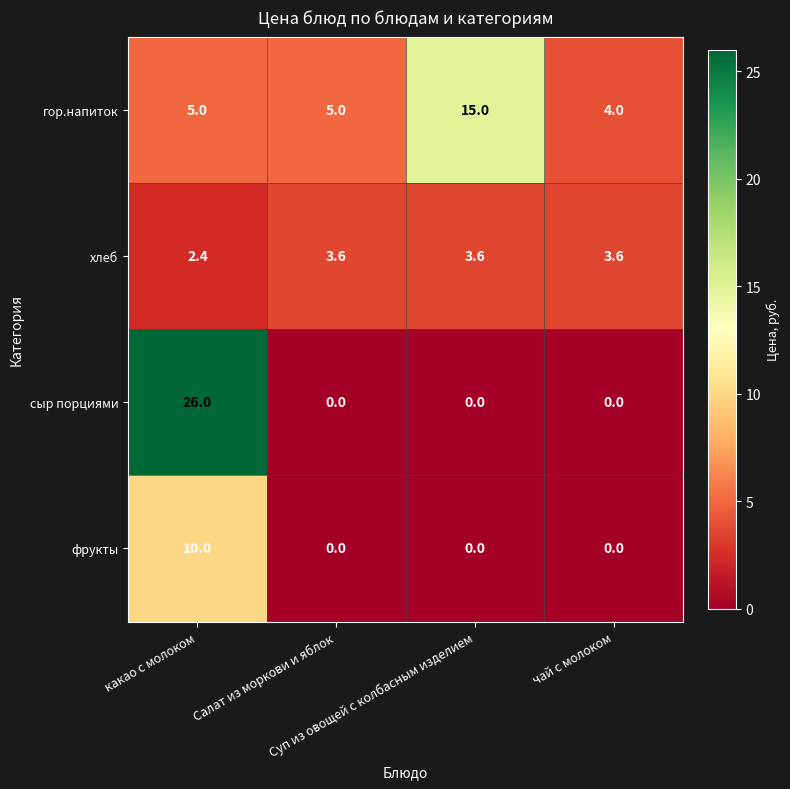

At which category is the sum across all series the highest?

какао с молоком